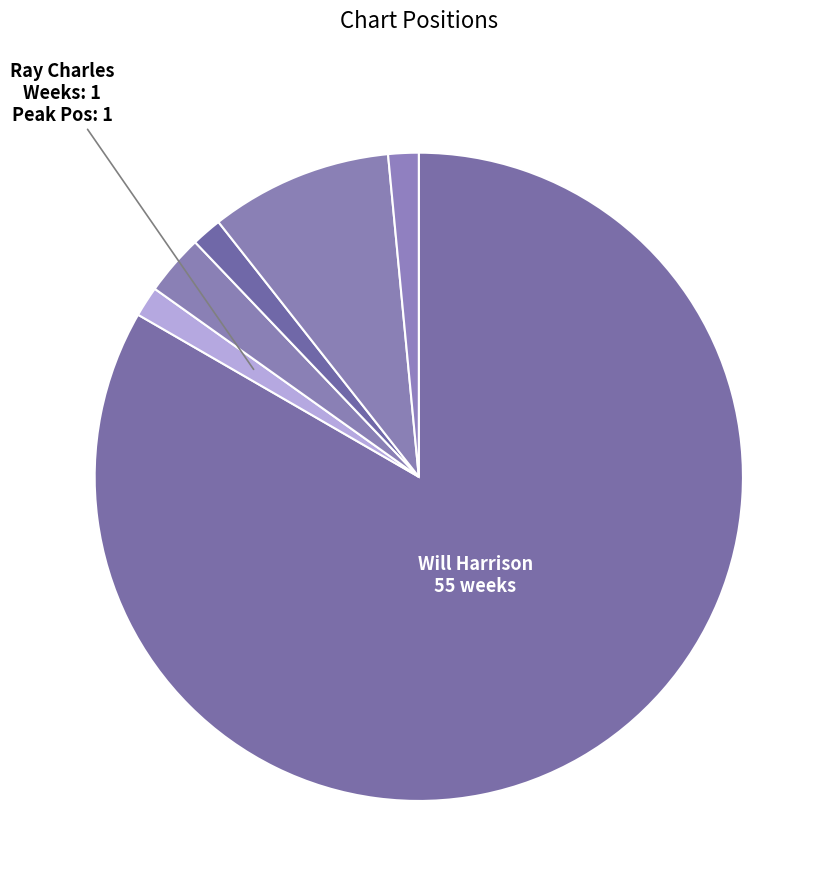

How many segments does this pie chart have?

6